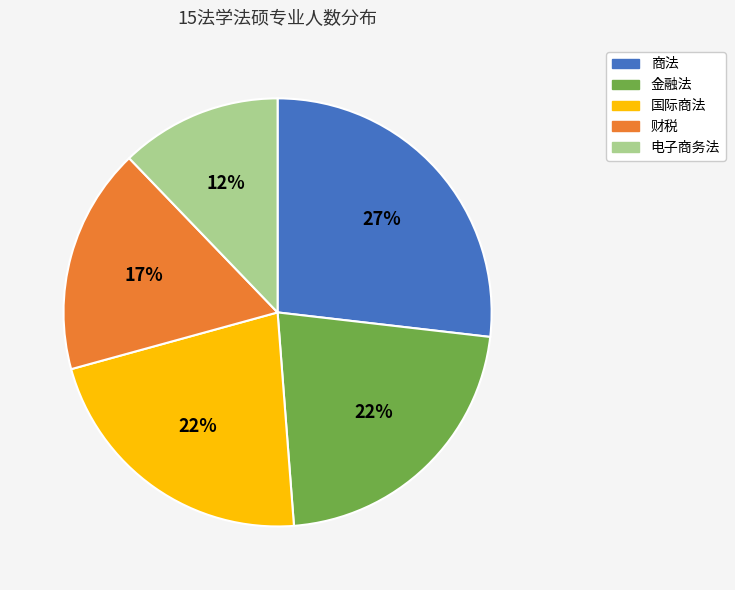

The 电子商务法 slice represents 4% of the pie. True or false?

False